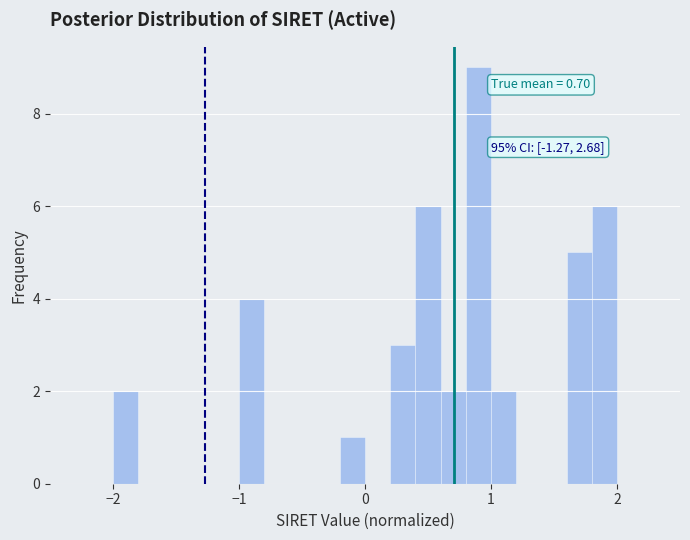

Around what value on the x-axis is the tallest bar? Give the approximate position of its centre, as read against the axis.

0.9